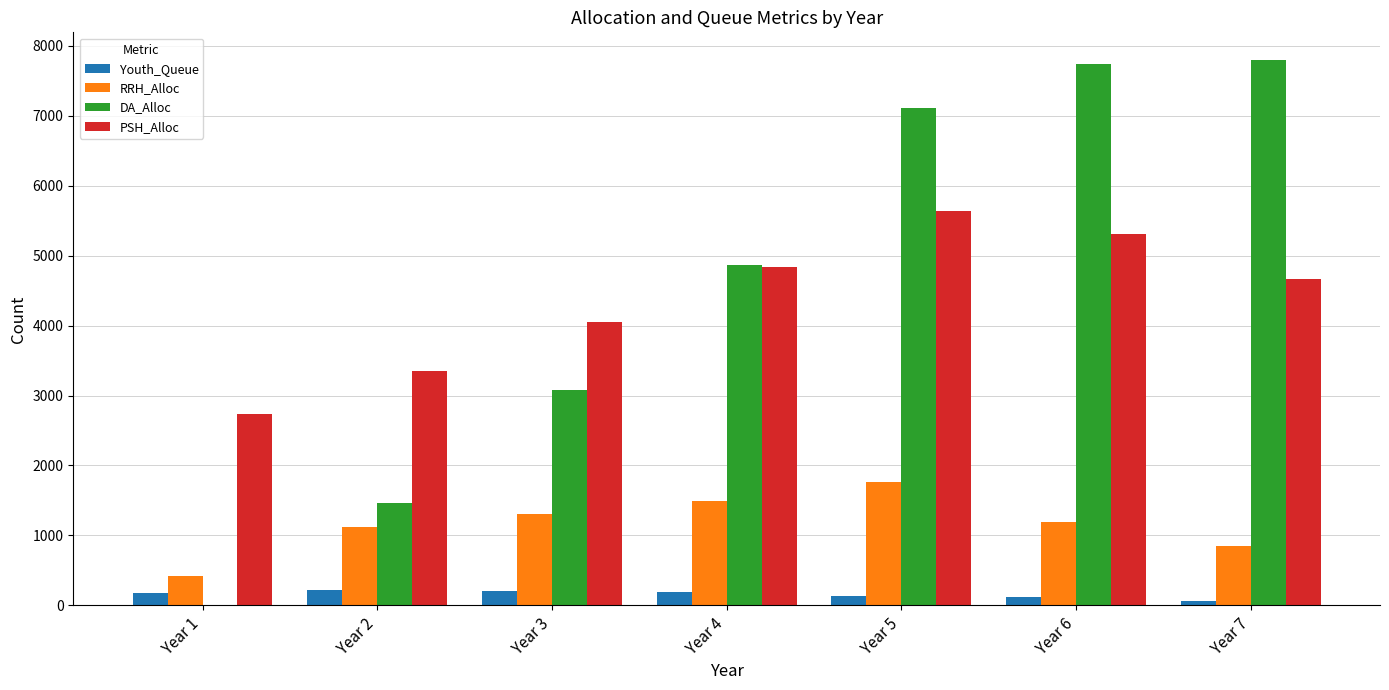

What is the maximum value shown in the chart?

7803